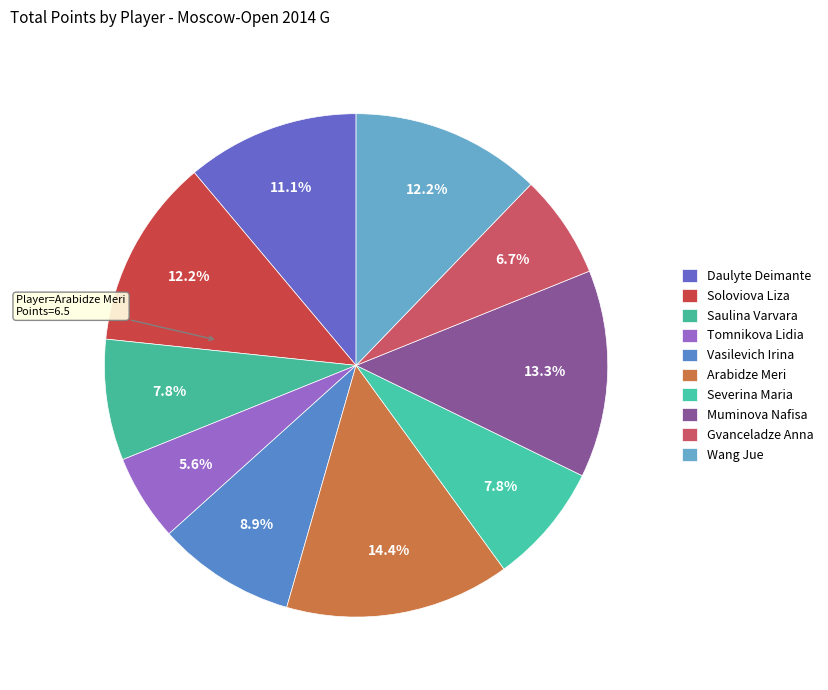

Count the number of slices in the pie.

10